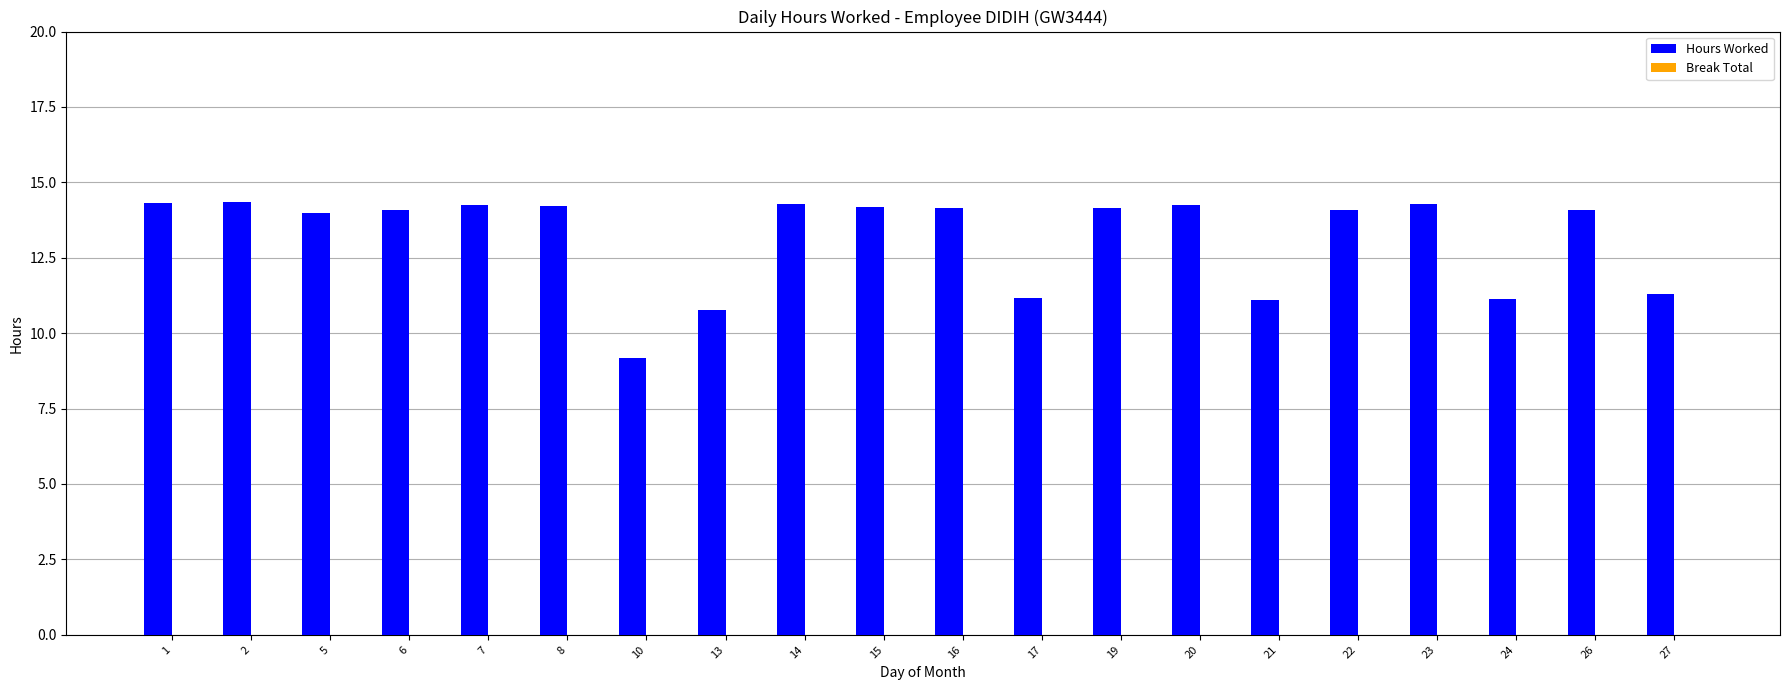

How many data points does each series have?

20